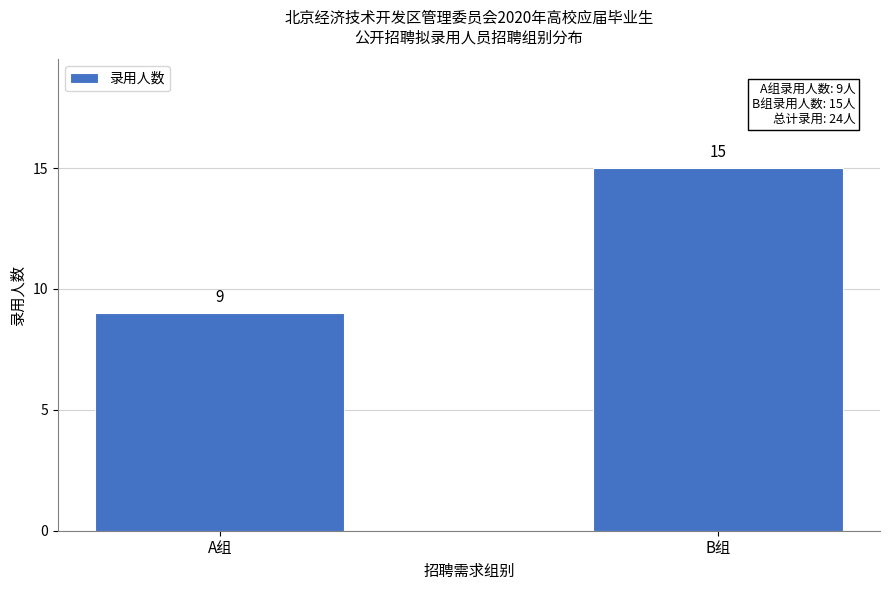

Reading left to right, what are all the values shown in this chart?

A组=9	B组=15